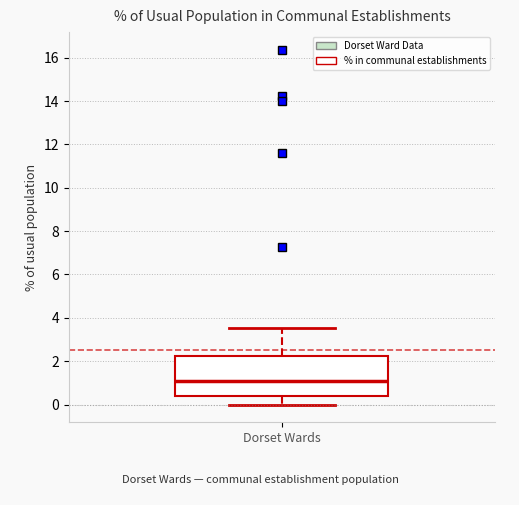

Read this box plot against the y-axis: the position of the median line, the range covered by the box, and the ends of both whiskers. The values are not printed on the chart, so give them approximately, as read against the axis.

median 1.0, box 0.4 to 2.2, whiskers 0.0 to 3.6